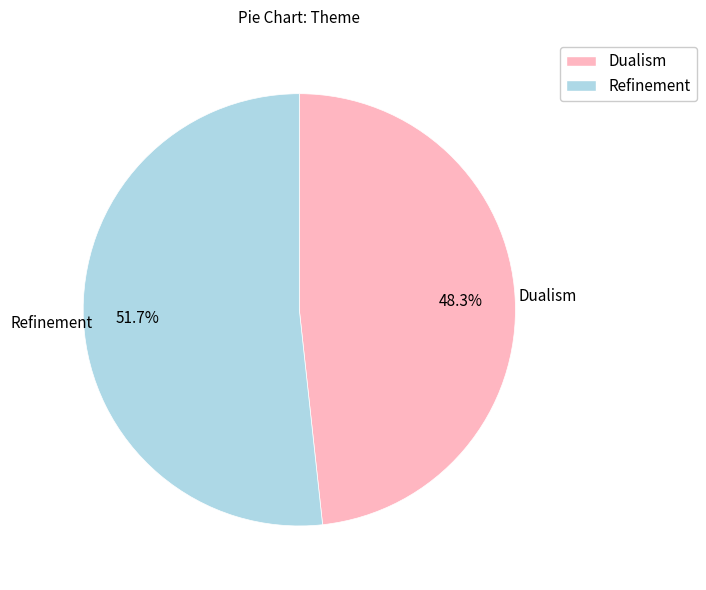

The Dualism slice represents 38% of the pie. True or false?

False